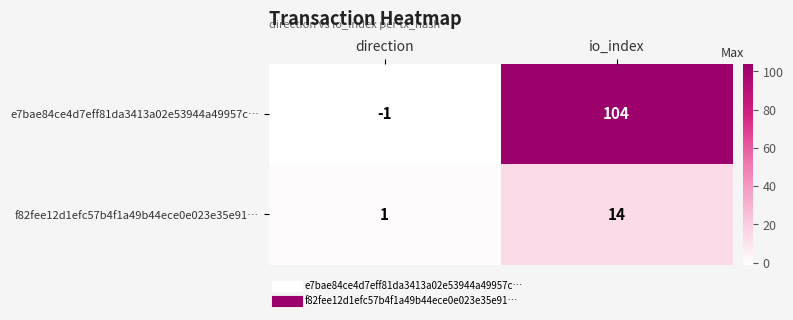

List the series in order of their peak value, highest first.

e7bae84ce4d7eff81da3413a02e53944a49957c…, f82fee12d1efc57b4f1a49b44ece0e023e35e91…